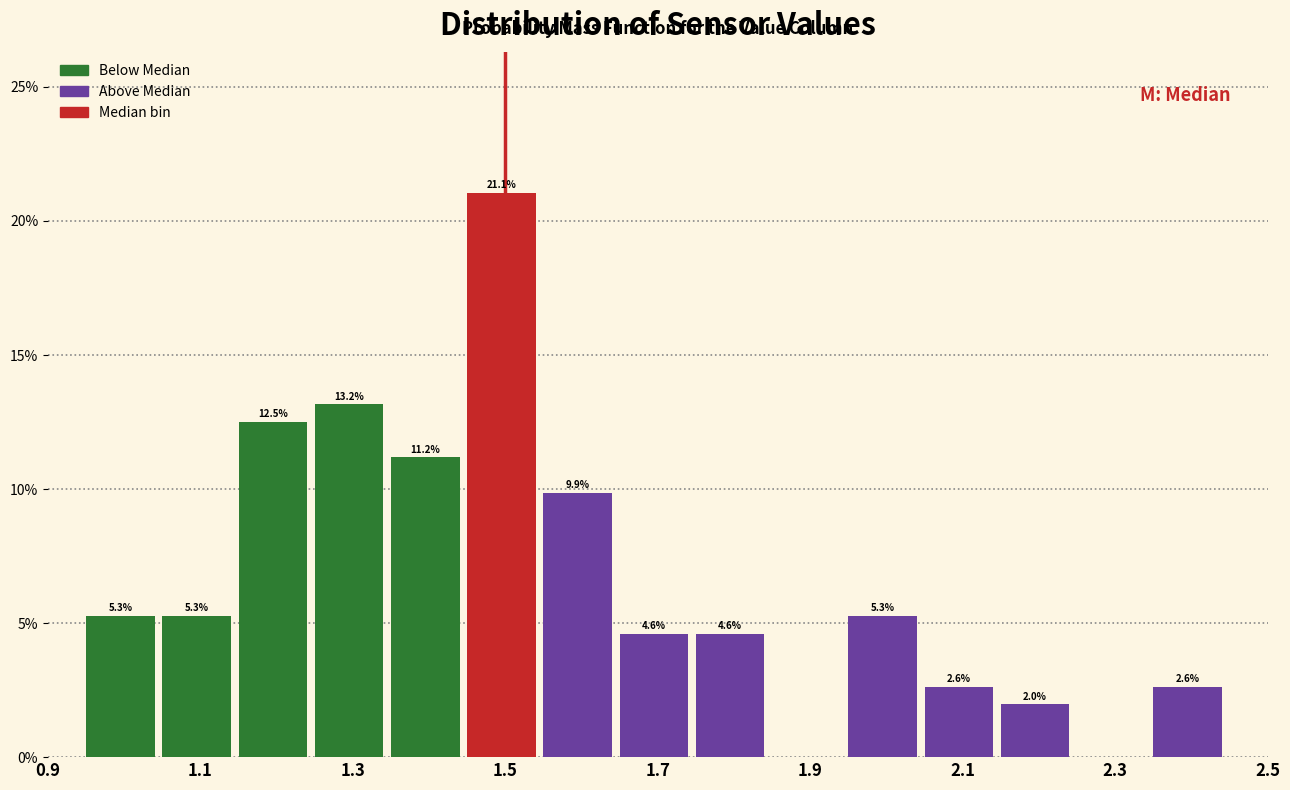

Which range on the x-axis has the tallest bar?

1.45 to 1.55